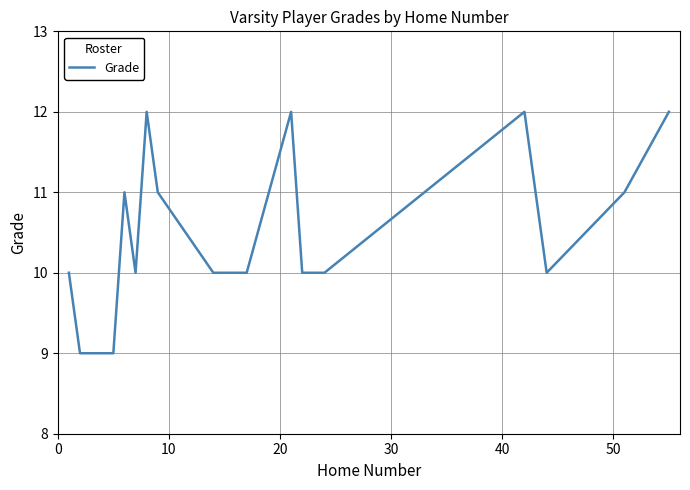

What is the difference between the maximum and minimum values?

3